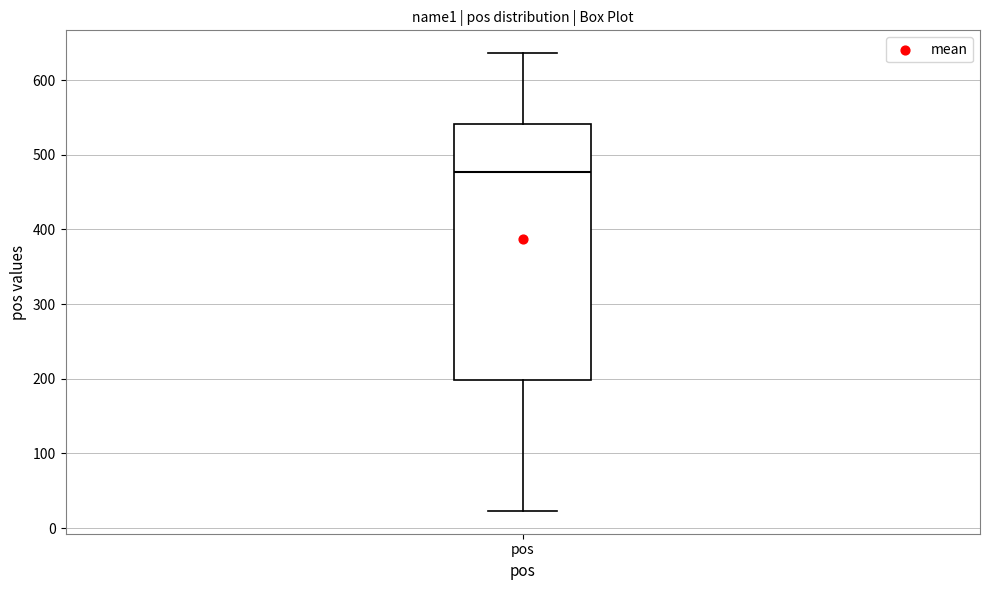

Transcribe this box plot: give where the median line is, the range the box spans, and where the two whiskers end, as read against the y-axis. The values are not printed on the chart, so give them approximately, as read against the axis.

median 480, box 200 to 540, whiskers 20 to 640